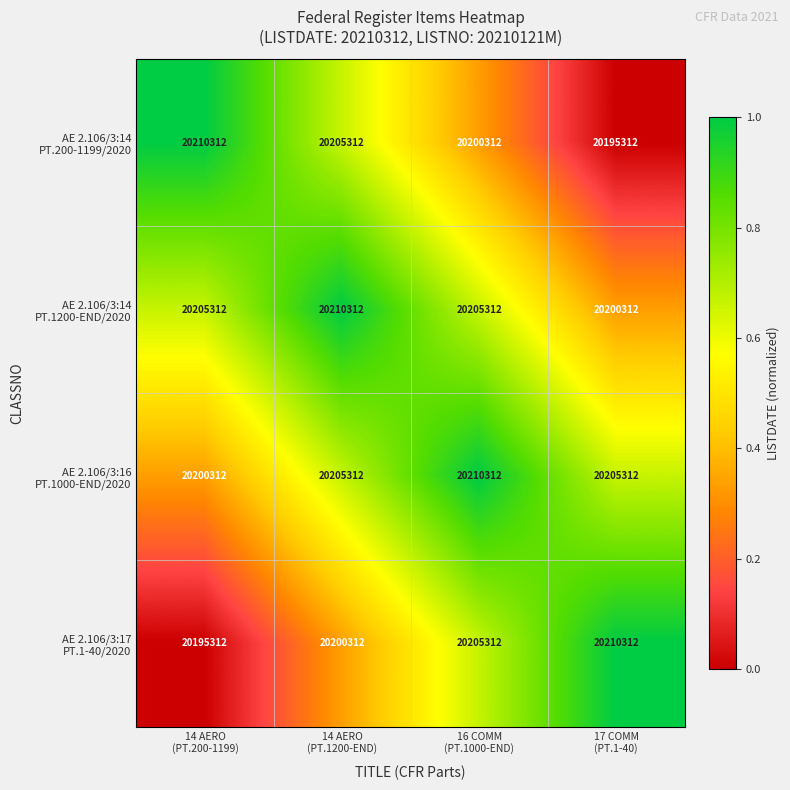

How many data points does each series have?

4